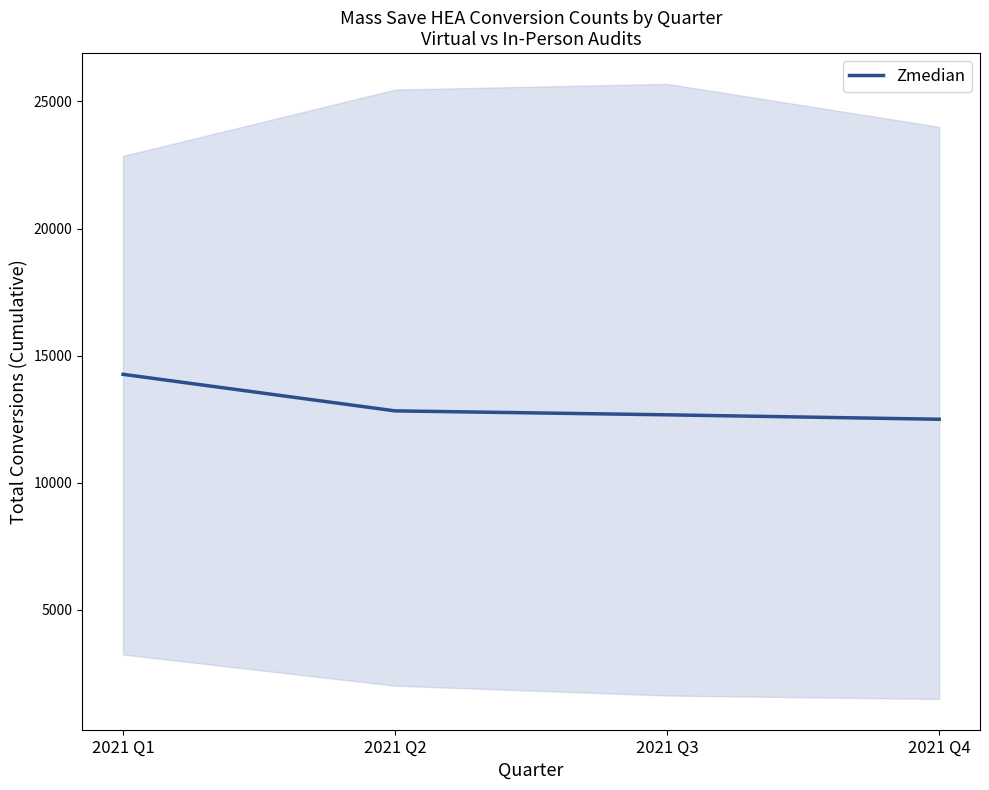

True or false: there are more than 0 points higher than both neighbors.

False